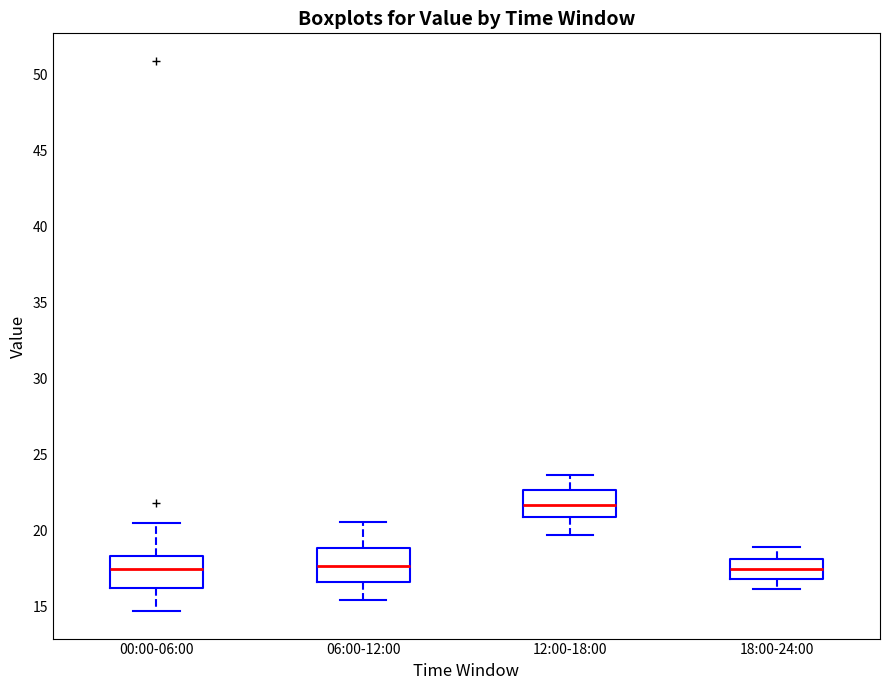

Reading left to right, transcribe this box plot: for each box, give where its median line is, the range the box spans, and where its two whiskers end, as read against the y-axis. The values are not printed on the chart, so give them approximately, as read against the axis.

00:00-06:00: median 17.5, box 16.0 to 18.5, whiskers 14.5 to 20.5
06:00-12:00: median 17.5, box 16.5 to 19.0, whiskers 15.5 to 20.5
12:00-18:00: median 21.5, box 21.0 to 22.5, whiskers 19.5 to 23.5
18:00-24:00: median 17.5, box 17.0 to 18.0, whiskers 16.0 to 19.0